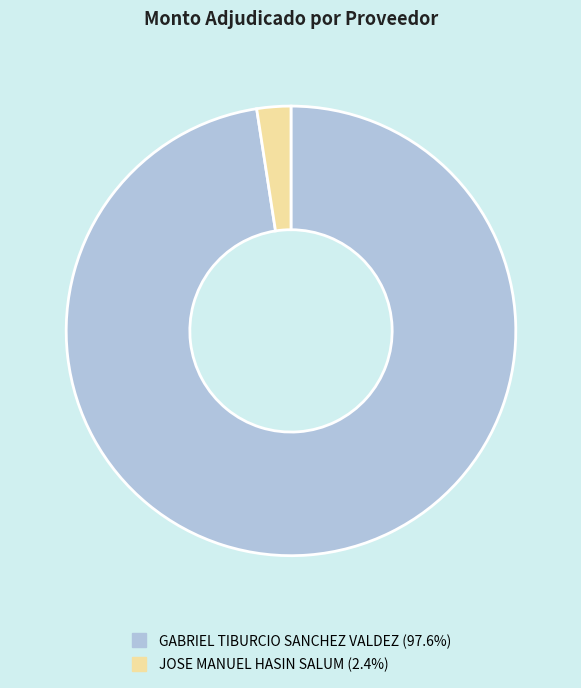

What is the majority slice?

GABRIEL TIBURCIO SANCHEZ VALDEZ